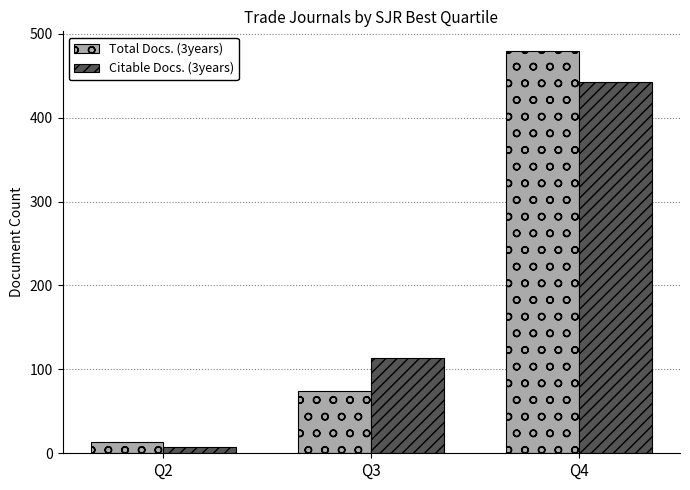

What is the value of the Citable Docs. (3years) bar at the 3rd from the left?

443